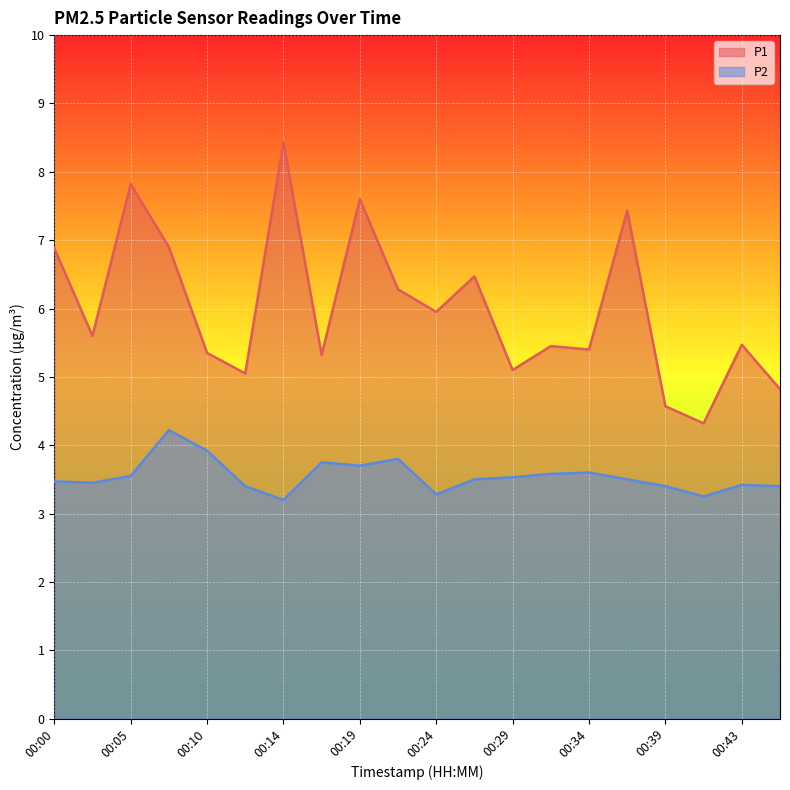

Reading left to right, transcribe all the data shown in this chart.

P1: 6.9	5.6	7.8	6.9	5.3	5.0	8.4	5.3	7.6	6.3	6.0	6.5	5.1	5.5	5.4	7.4	4.6	4.3	5.5	4.8
P2: 3.5	3.5	3.5	4.2	3.9	3.4	3.2	3.8	3.7	3.8	3.3	3.5	3.5	3.6	3.6	3.5	3.4	3.2	3.4	3.4